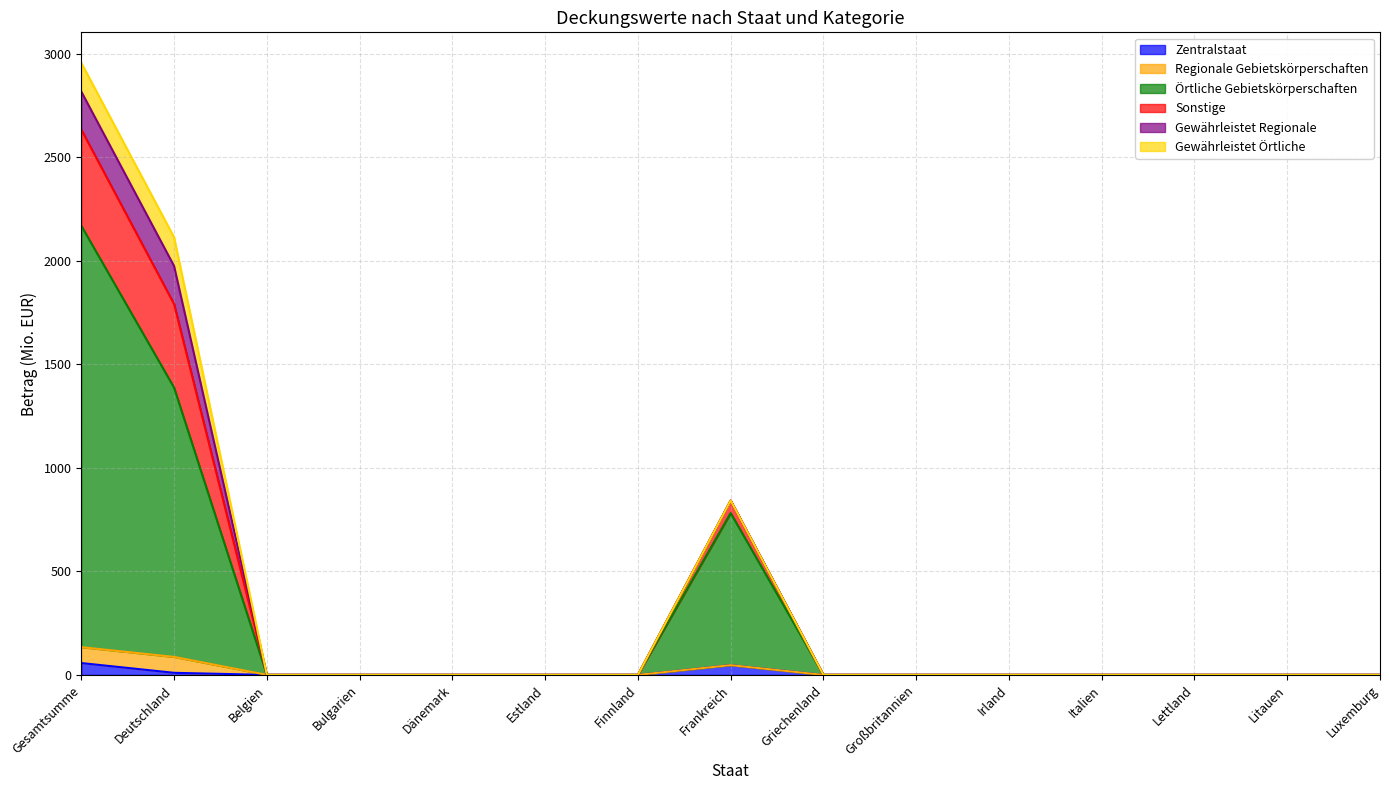

True or false: Sonstige and Örtliche Gebietskörperschaften intersect in this chart.

False